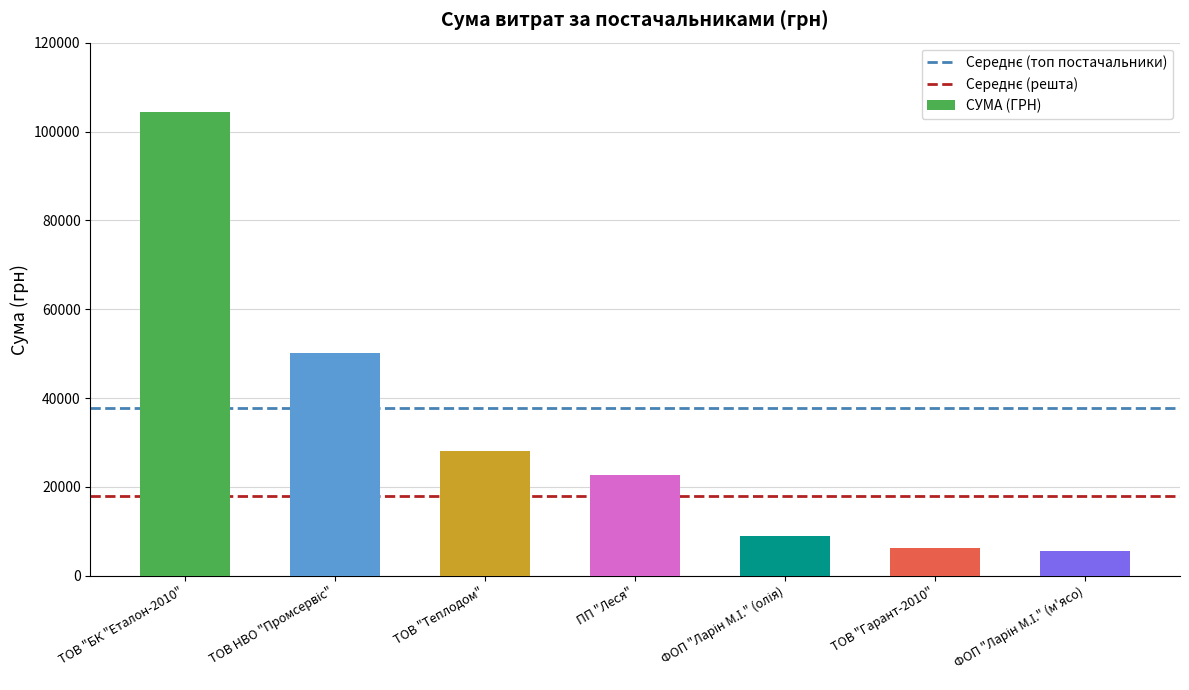

Where does the data first go above 22719?

ТОВ "БК "Еталон-2010"